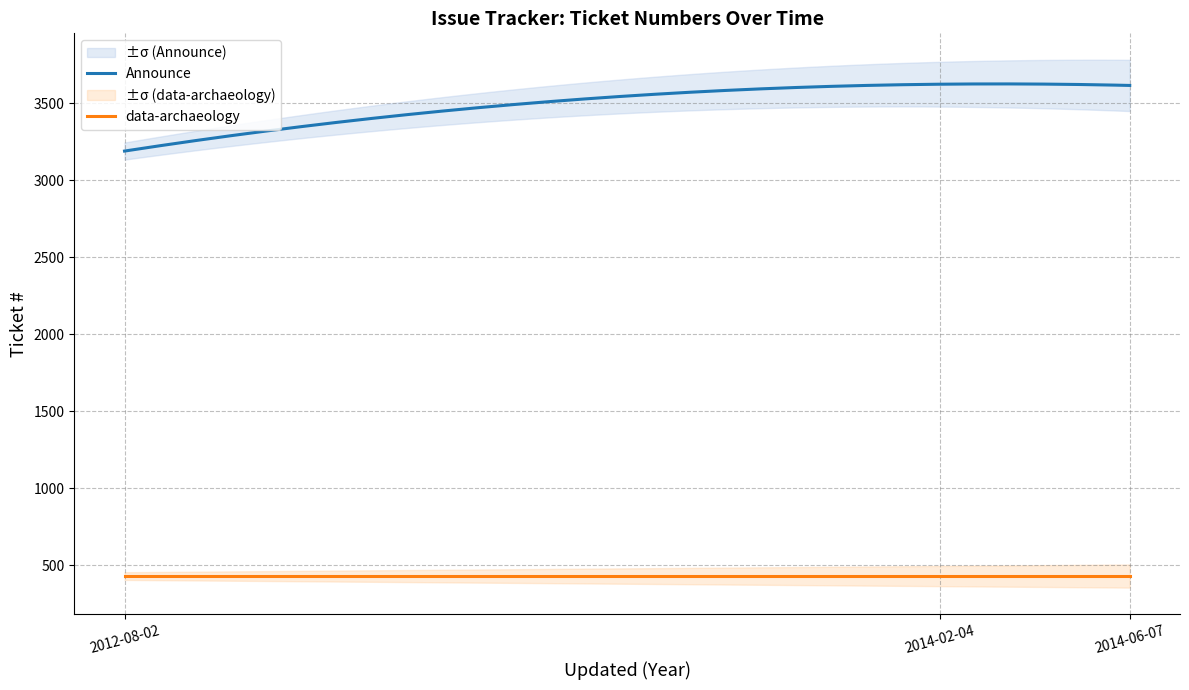

What is the sum of all Announce values?

699555.0